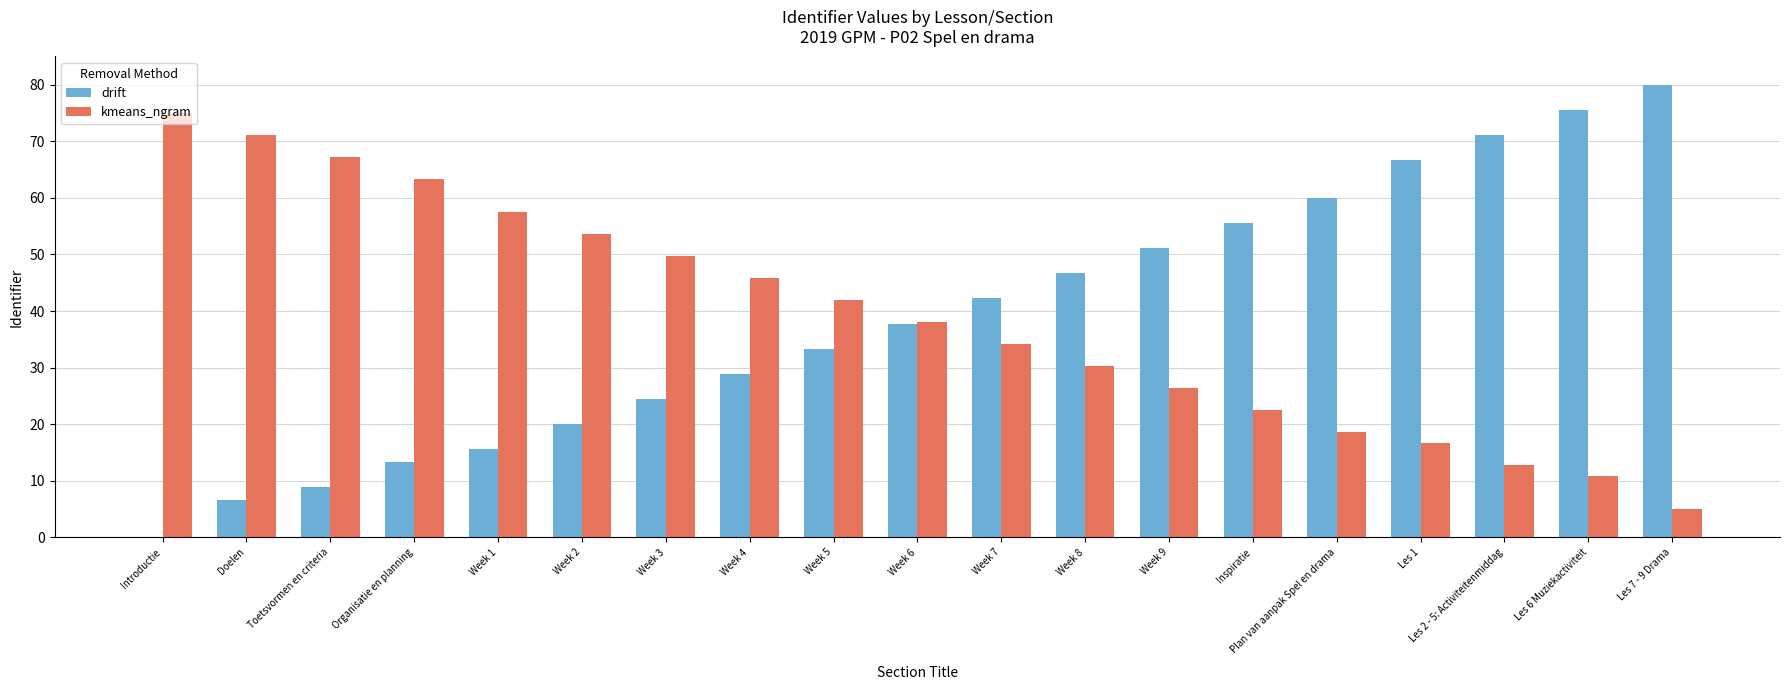

Reading left to right, what are all the values shown in this chart?

drift: Introductie=0.0	Doelen=6.7	Toetsvormen en criteria=8.9	Organisatie en planning=13.3	Week 1=15.6	Week 2=20.0	Week 3=24.4	Week 4=28.9	Week 5=33.3	Week 6=37.8	Week 7=42.2	Week 8=46.7	Week 9=51.1	Inspiratie=55.6	Plan van aanpak Spel en drama=60.0	Les 1=66.7	Les 2 - 5: Activiteitenmiddag=71.1	Les 6 Muziekactiviteit=75.6	Les 7 - 9 Drama=80.0
kmeans_ngram: Introductie=75.0	Doelen=71.1	Toetsvormen en criteria=67.2	Organisatie en planning=63.3	Week 1=57.5	Week 2=53.6	Week 3=49.7	Week 4=45.8	Week 5=41.9	Week 6=38.1	Week 7=34.2	Week 8=30.3	Week 9=26.4	Inspiratie=22.5	Plan van aanpak Spel en drama=18.6	Les 1=16.7	Les 2 - 5: Activiteitenmiddag=12.8	Les 6 Muziekactiviteit=10.8	Les 7 - 9 Drama=5.0